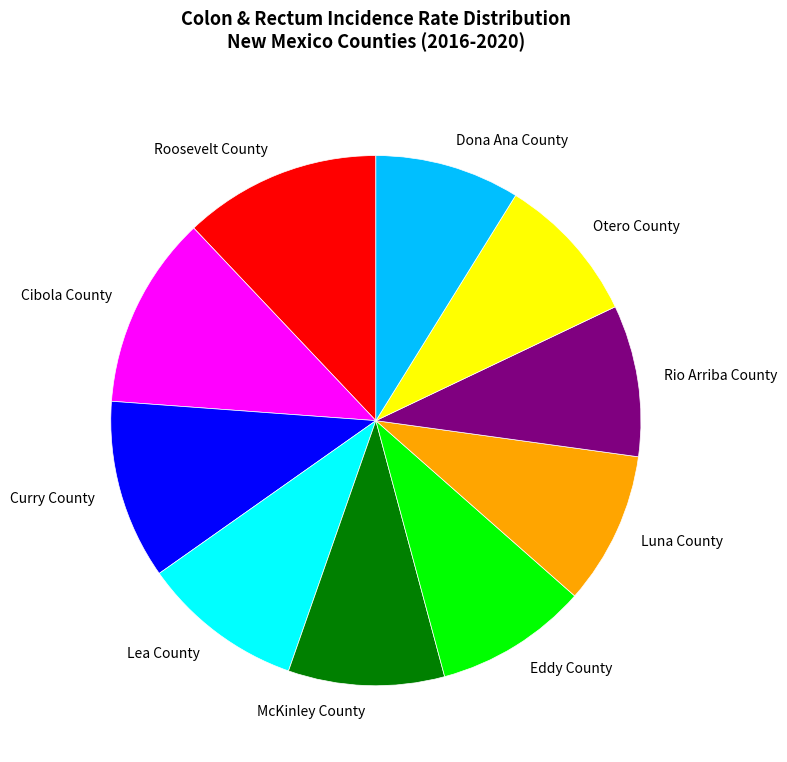

Combined, do Otero County and McKinley County account for over 50%?

No